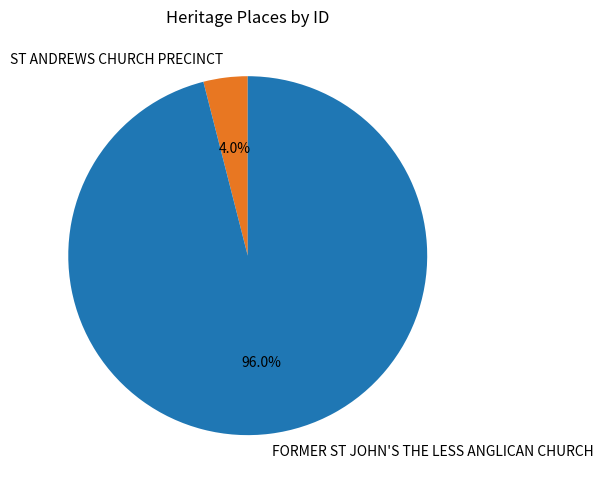

Which has a higher value, ST ANDREWS CHURCH PRECINCT or FORMER ST JOHN'S THE LESS ANGLICAN CHURCH?

FORMER ST JOHN'S THE LESS ANGLICAN CHURCH